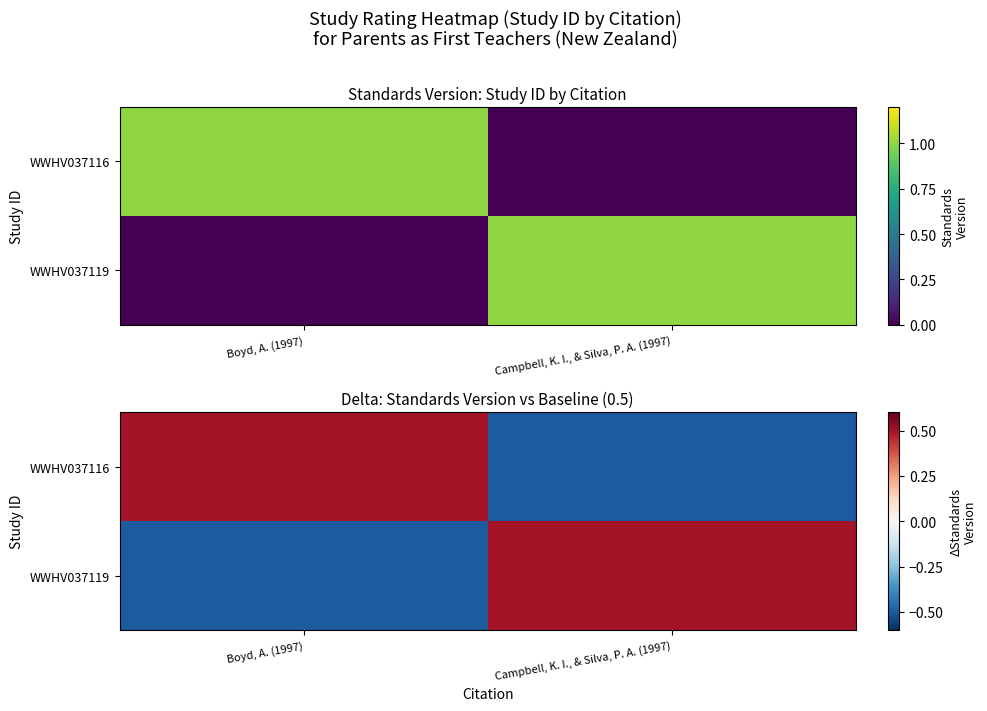

How many positive values does the WWHV037119 series have?

1